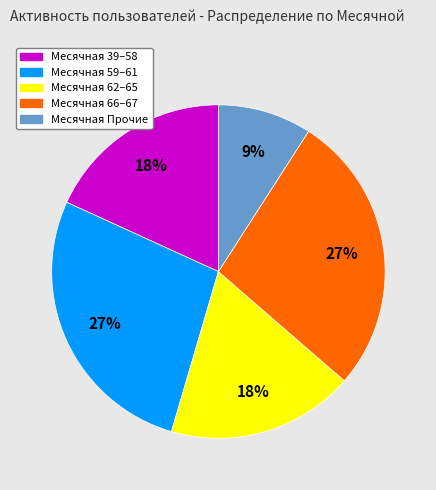

Does any single category account for the majority?

No